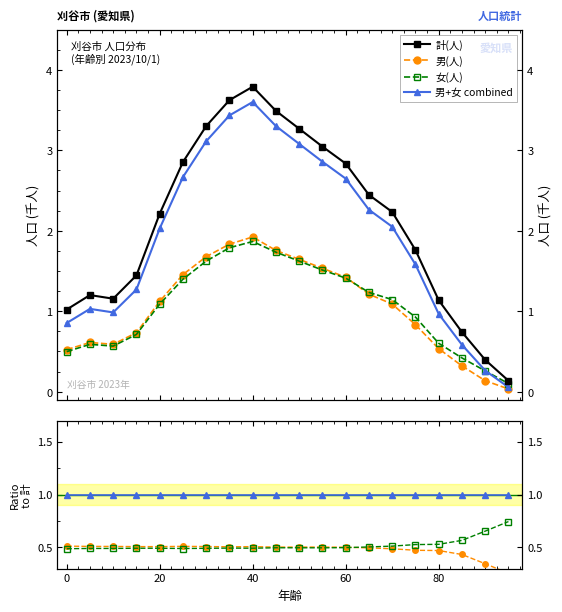

True or false: 女(人) and 計(人) intersect in this chart.

False